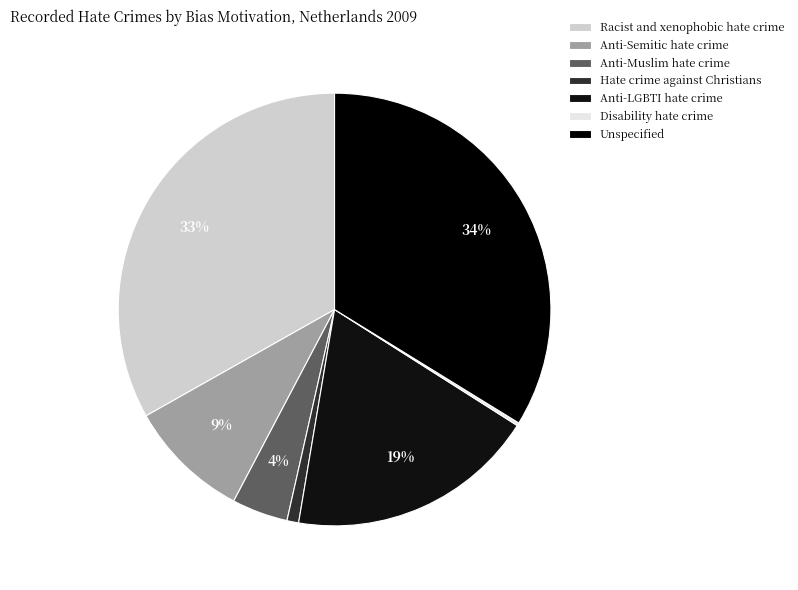

The Anti-Muslim hate crime slice represents 1% of the pie. True or false?

False